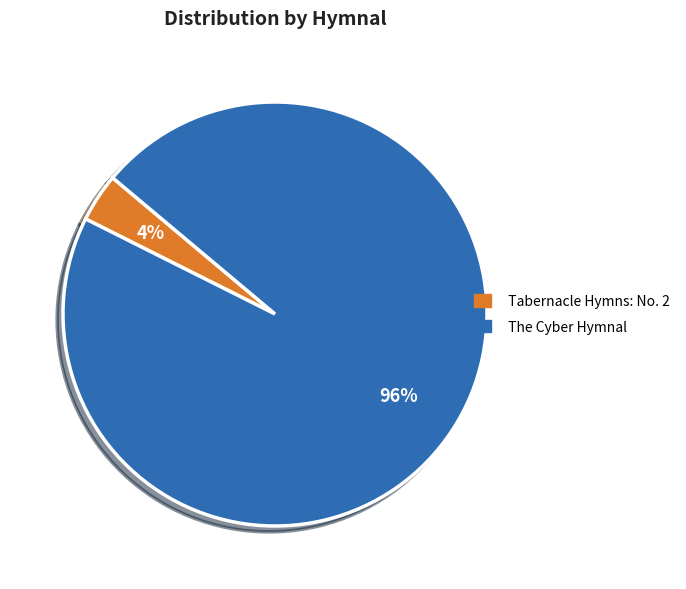

Does any single category account for the majority?

Yes